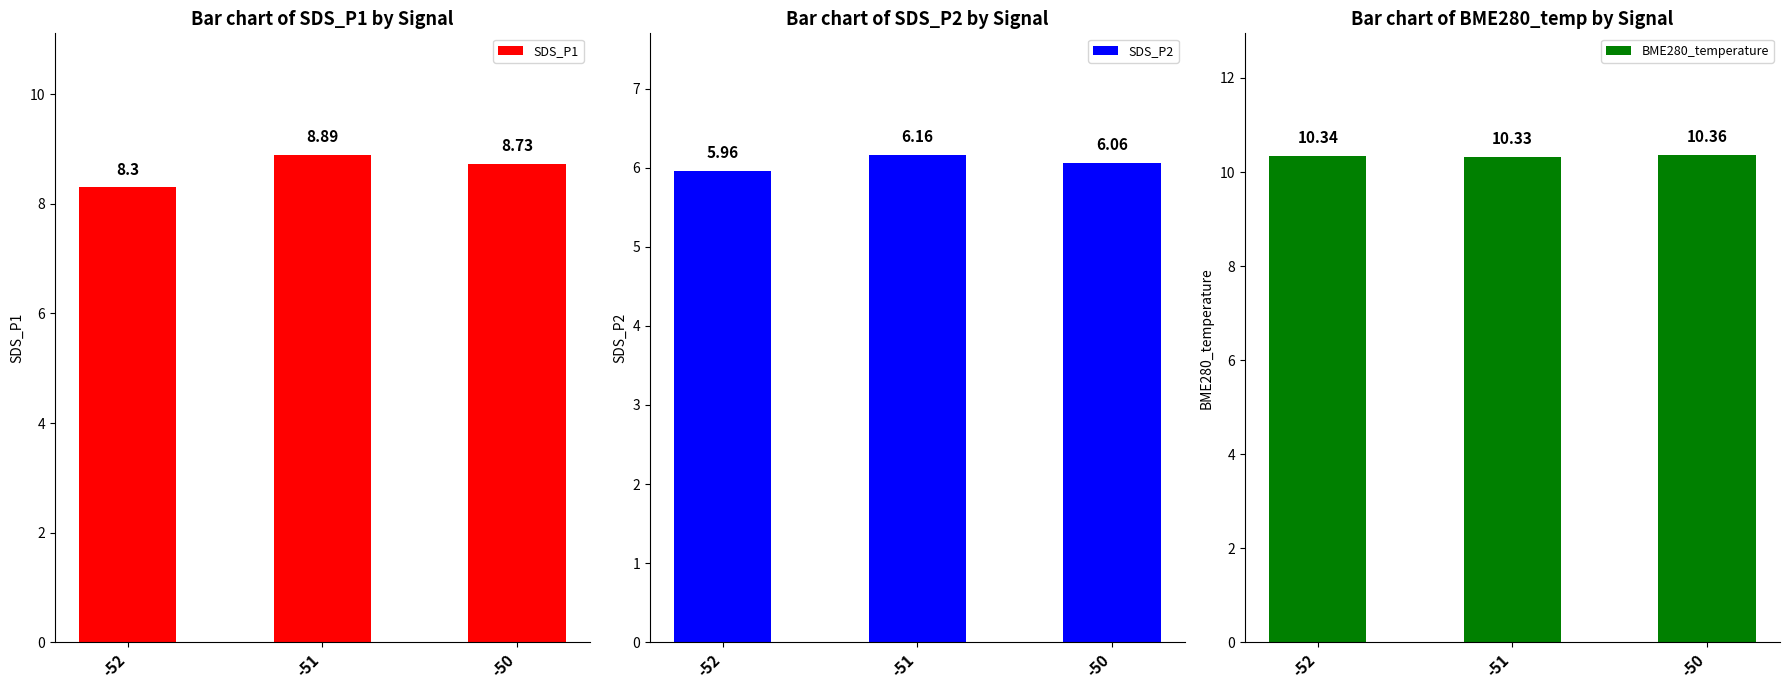

What is the difference between the maximum and minimum values in the SDS_P2 series?

0.2